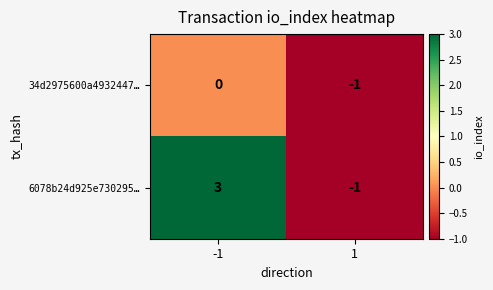

At which category is the sum across all series the highest?

-1